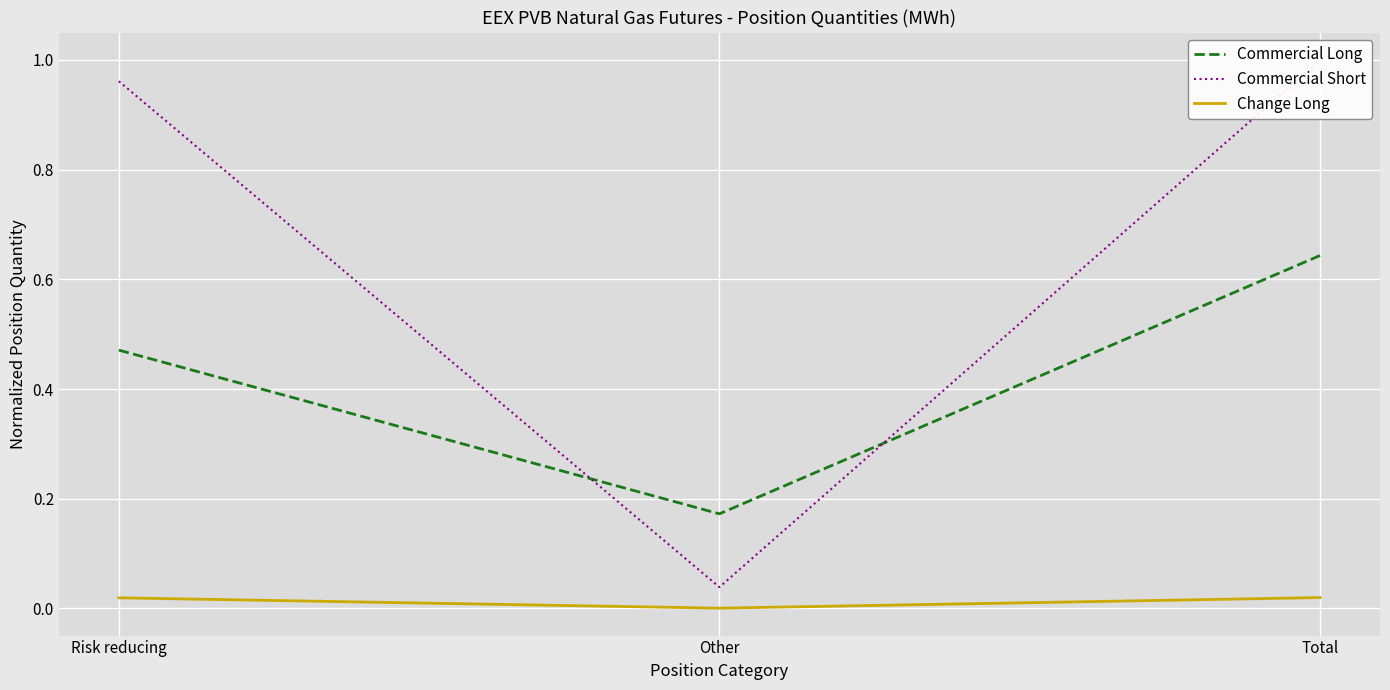

Between Risk reducing and Total, which series saw the biggest shift?

Commercial Long